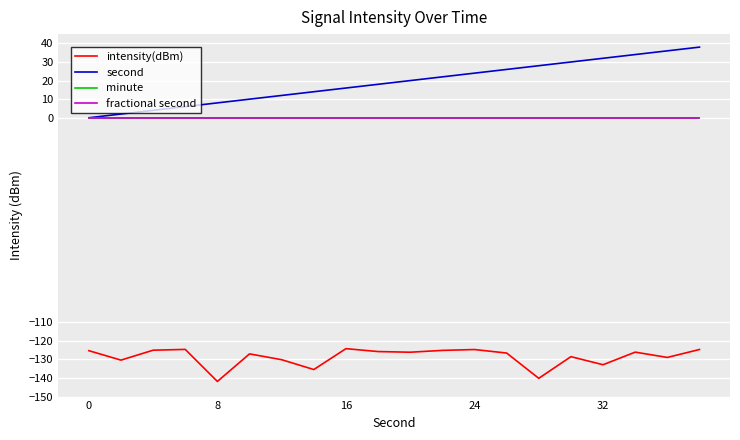

What is the sum of all intensity(dBm) values?

-2573.7